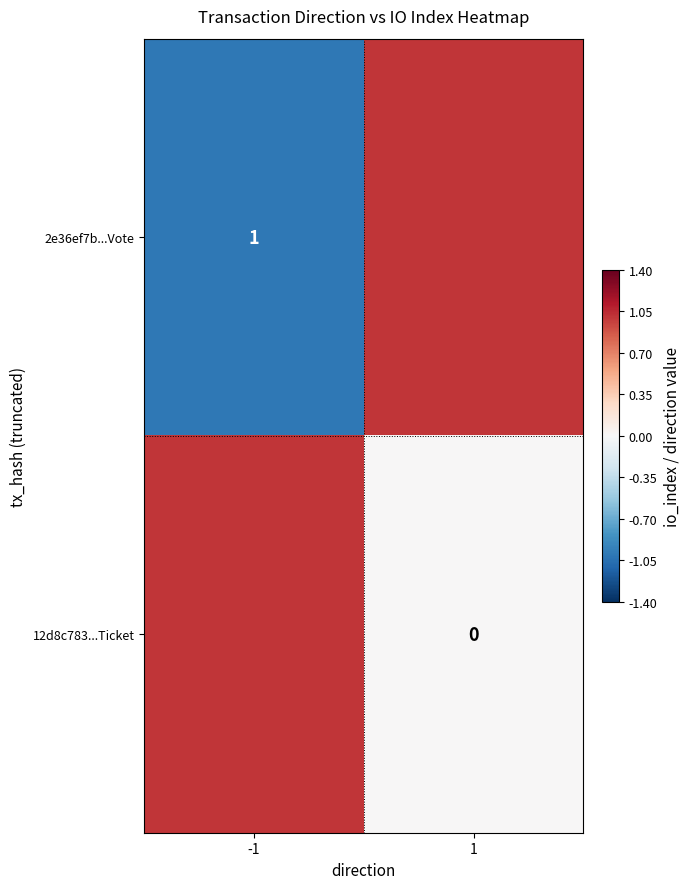

The value of 2e36ef7b...Vote at -1 is 1. True or false?

True